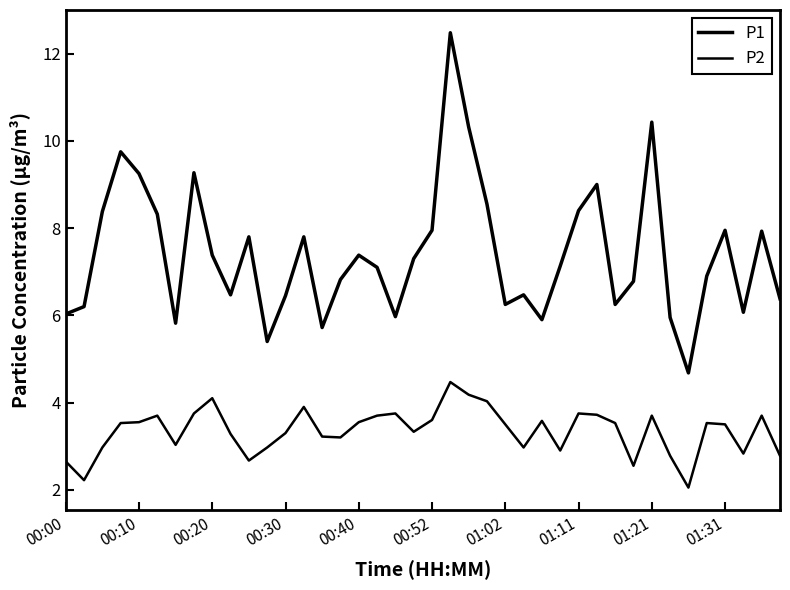

How many values in the P1 series exceed 7?

21